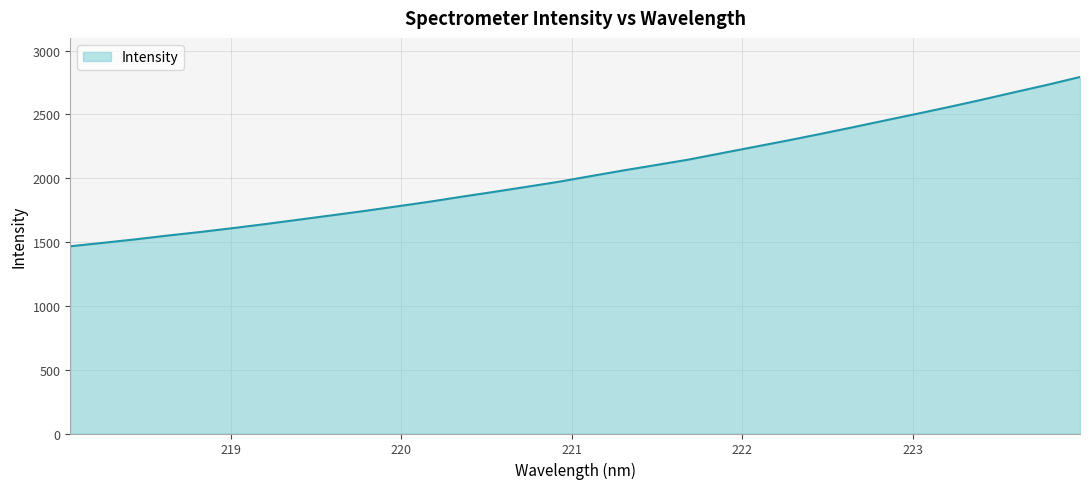

What is the difference between the maximum and minimum values?

1326.5